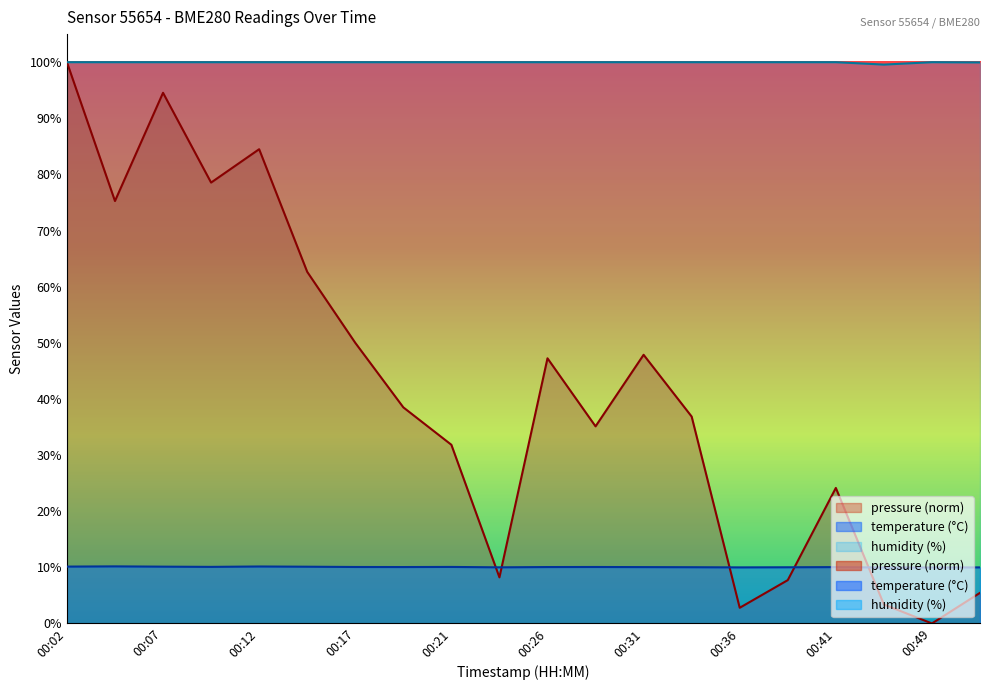

The temperature series shows 15.7 at 00:19. True or false?

False